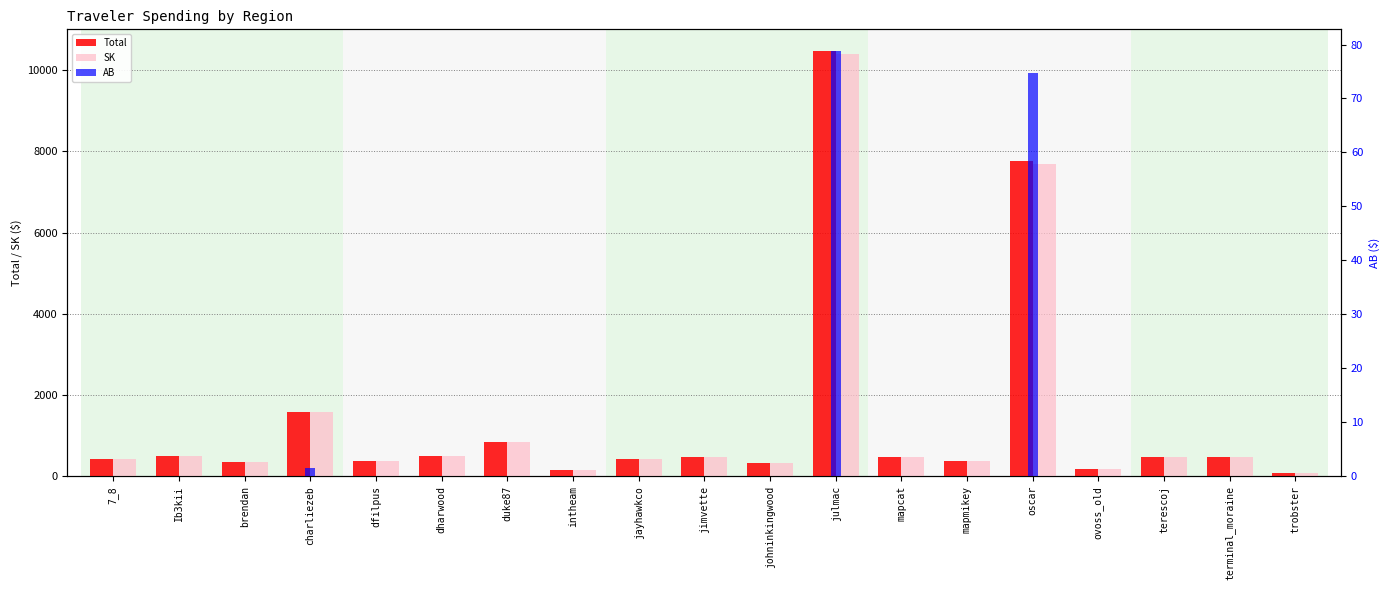

Rank the series at jimvette from highest to lowest value.

Total, SK, AB